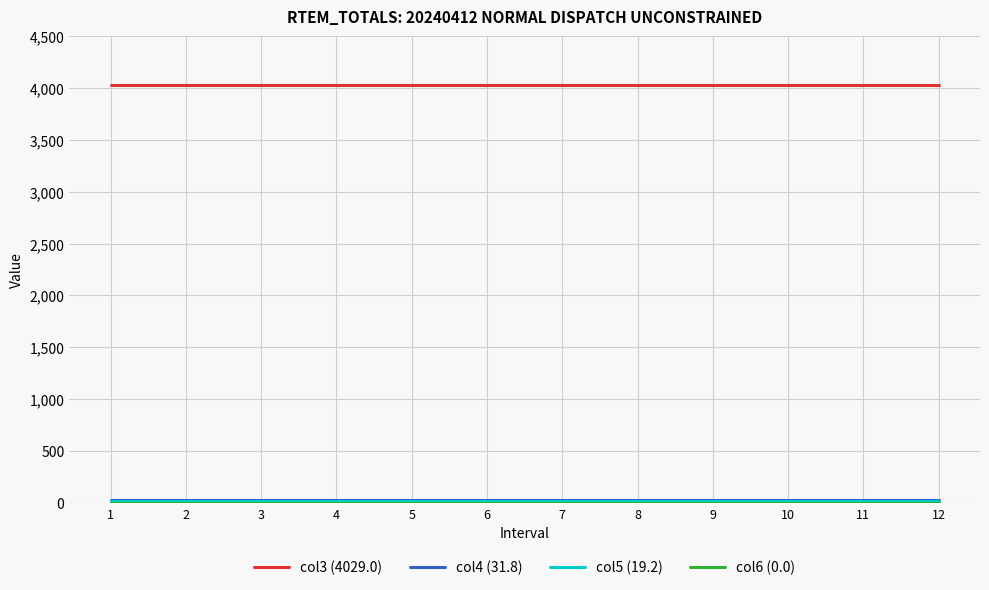

What is the maximum value shown in the chart?

4029.0